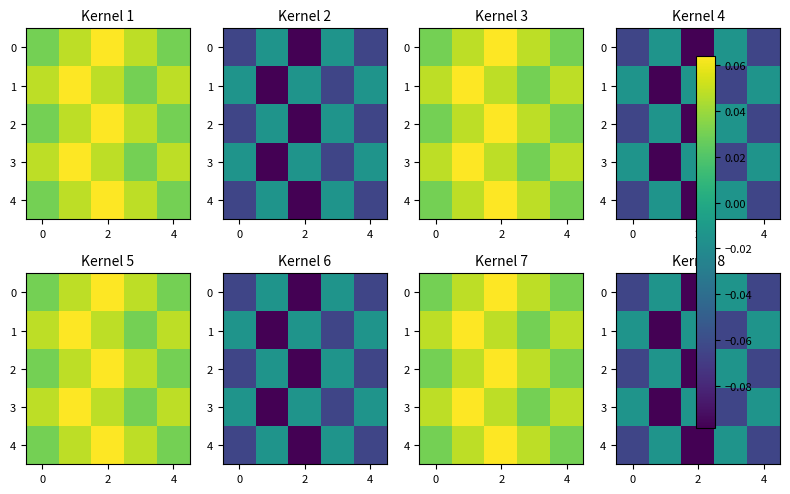

What is the spread (max minus min) of values at 4?

0.1